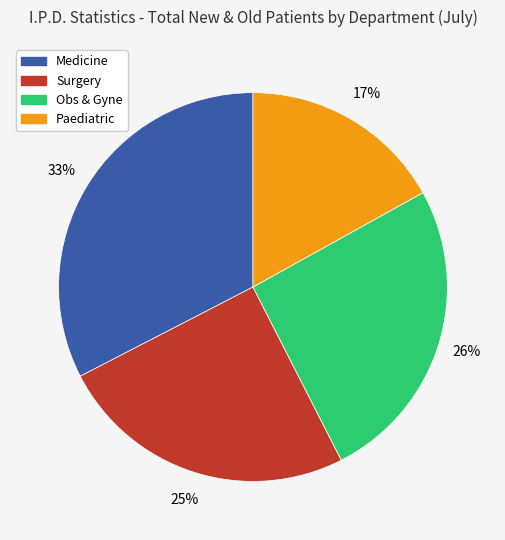

Count the number of slices in the pie.

4